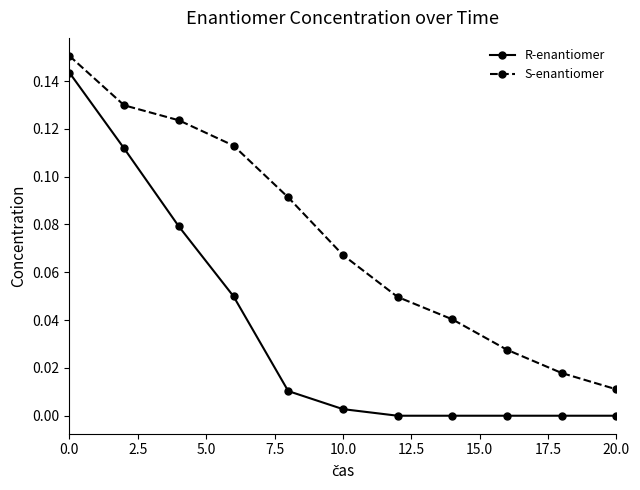

True or false: R-enantiomer and S-enantiomer intersect in this chart.

False